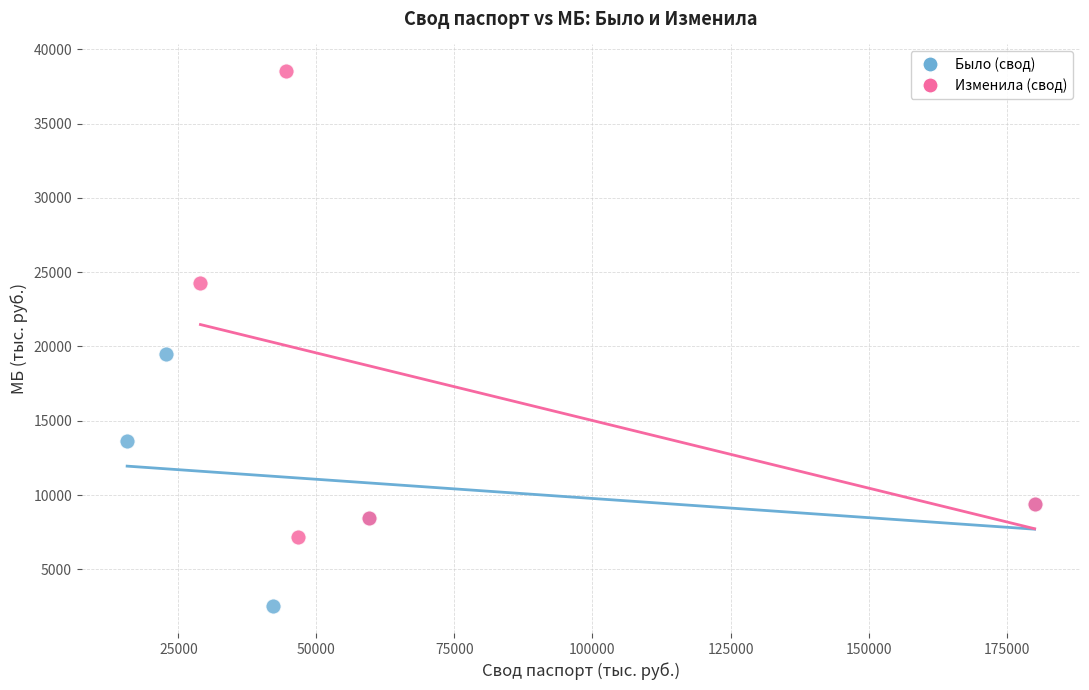

What are all the series names shown in the legend?

Было (свод), Изменила (свод)